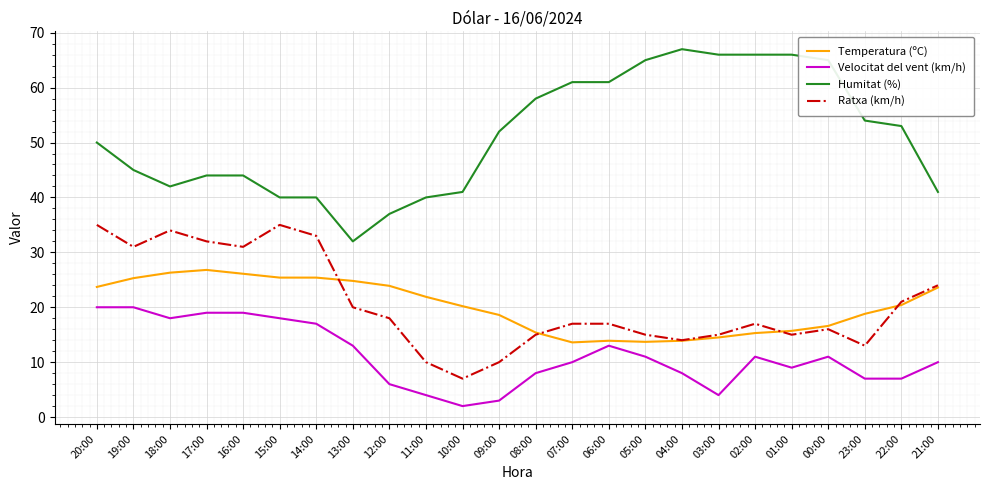

What is the total value across all series at 10:00?

70.2